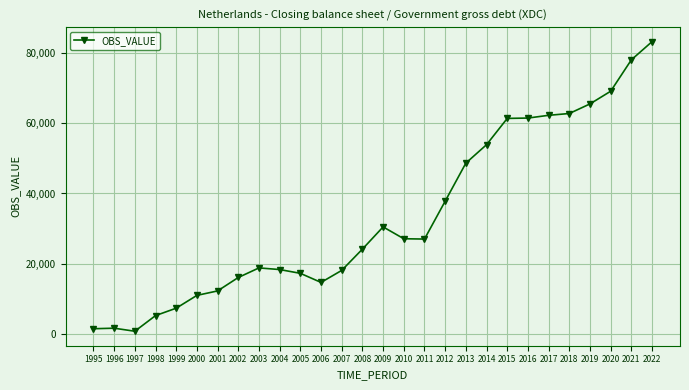

At which category does the chart reach its peak across all series?

2022